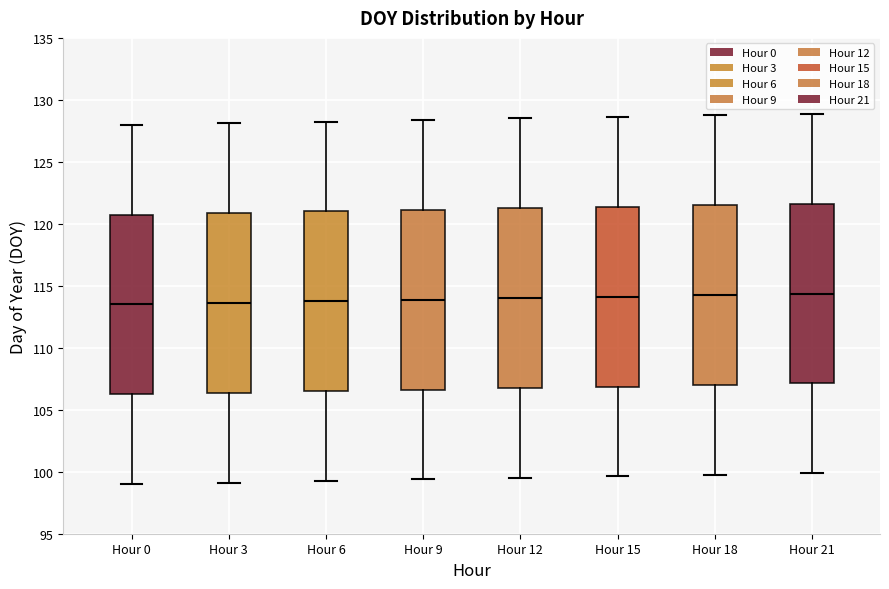

Reading left to right, transcribe this box plot: for each box, give where its median line is, the range the box spans, and where its two whiskers end, as read against the y-axis. The values are not printed on the chart, so give them approximately, as read against the axis.

Hour 0: median 113.5, box 106.5 to 121.0, whiskers 99.0 to 128.0
Hour 3: median 113.5, box 106.5 to 121.0, whiskers 99.0 to 128.0
Hour 6: median 114.0, box 106.5 to 121.0, whiskers 99.5 to 128.5
Hour 9: median 114.0, box 106.5 to 121.0, whiskers 99.5 to 128.5
Hour 12: median 114.0, box 107.0 to 121.5, whiskers 99.5 to 128.5
Hour 15: median 114.0, box 107.0 to 121.5, whiskers 99.5 to 128.5
Hour 18: median 114.5, box 107.0 to 121.5, whiskers 100.0 to 129.0
Hour 21: median 114.5, box 107.0 to 121.5, whiskers 100.0 to 129.0